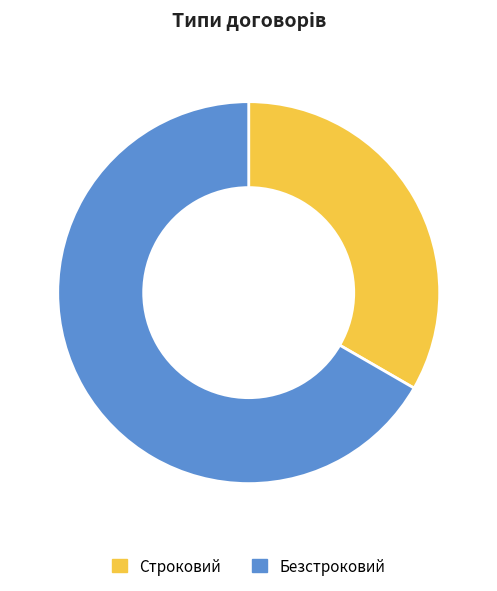

Rank the categories by value from lowest to highest.

Строковий, Безстроковий